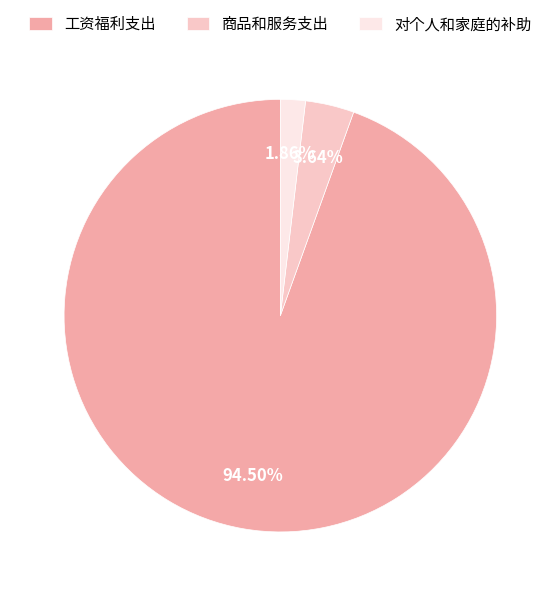

Does 工资福利支出 account for over 50% of the chart?

Yes